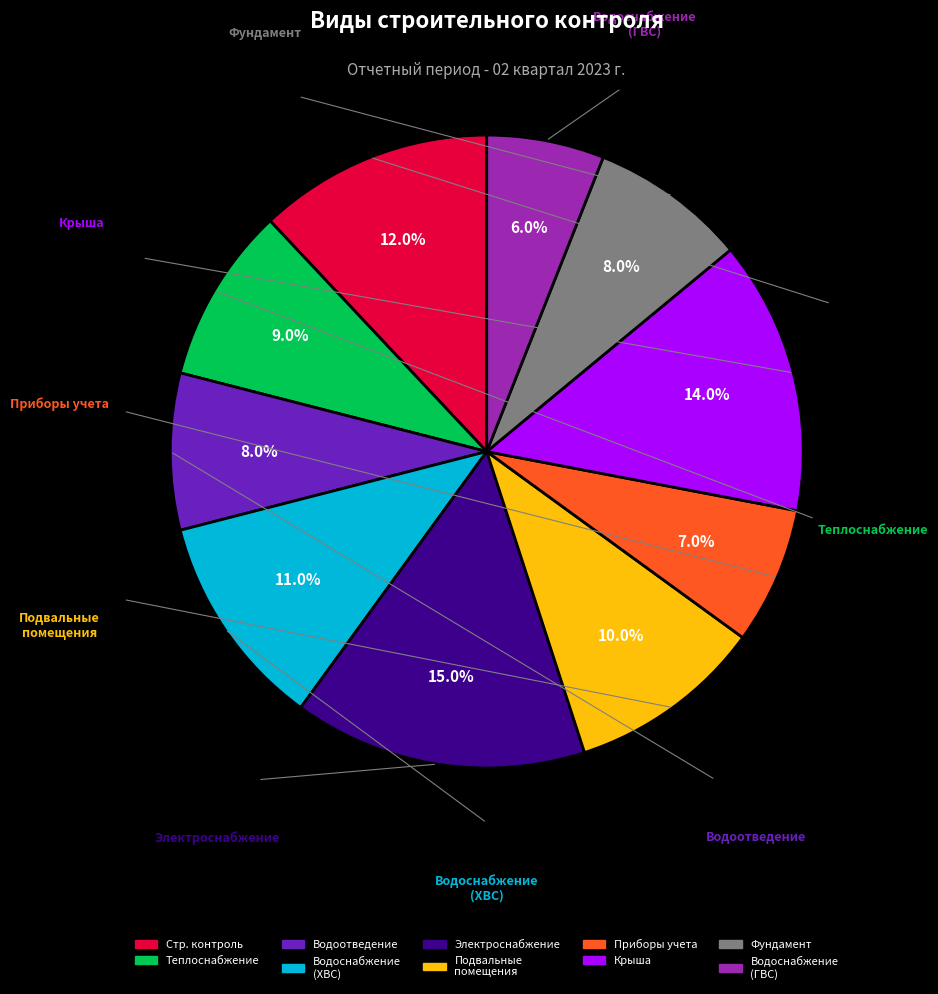

Is there any slice that represents more than half of the pie?

No